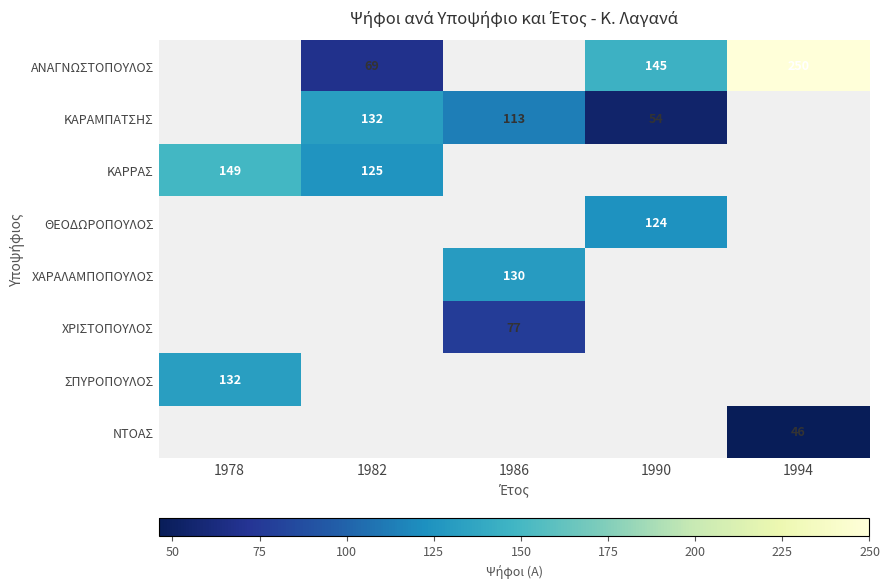

True or false: ΑΝΑΓΝΩΣΤΟΠΟΥΛΟΣ has a value of 69 at 1982.

True